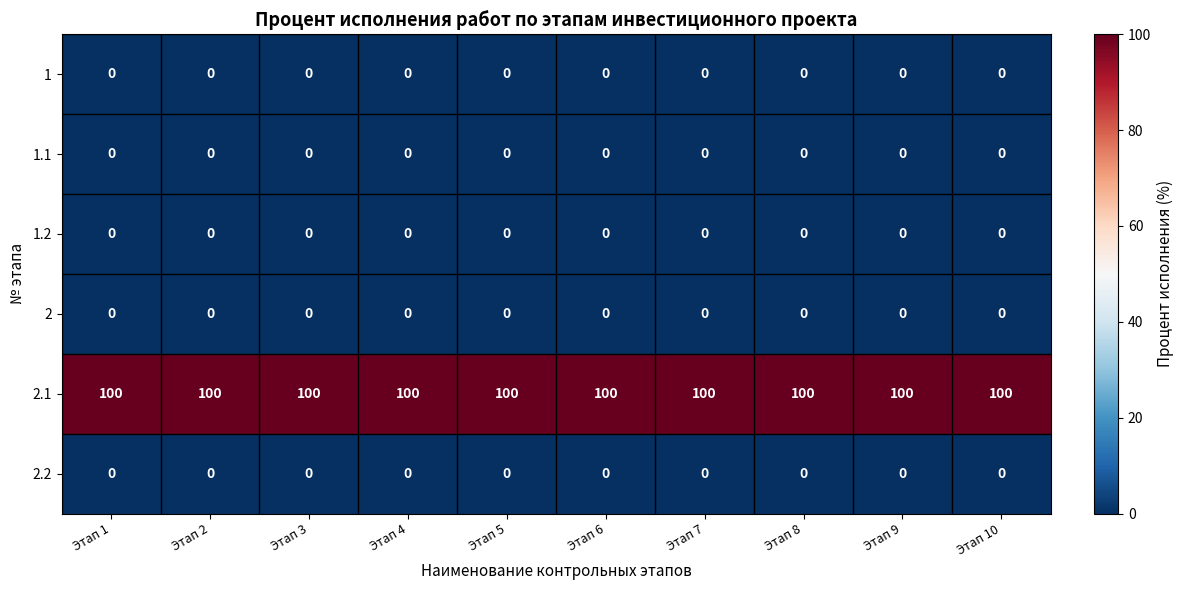

What is the spread (max minus min) of values at Этап 10?

100